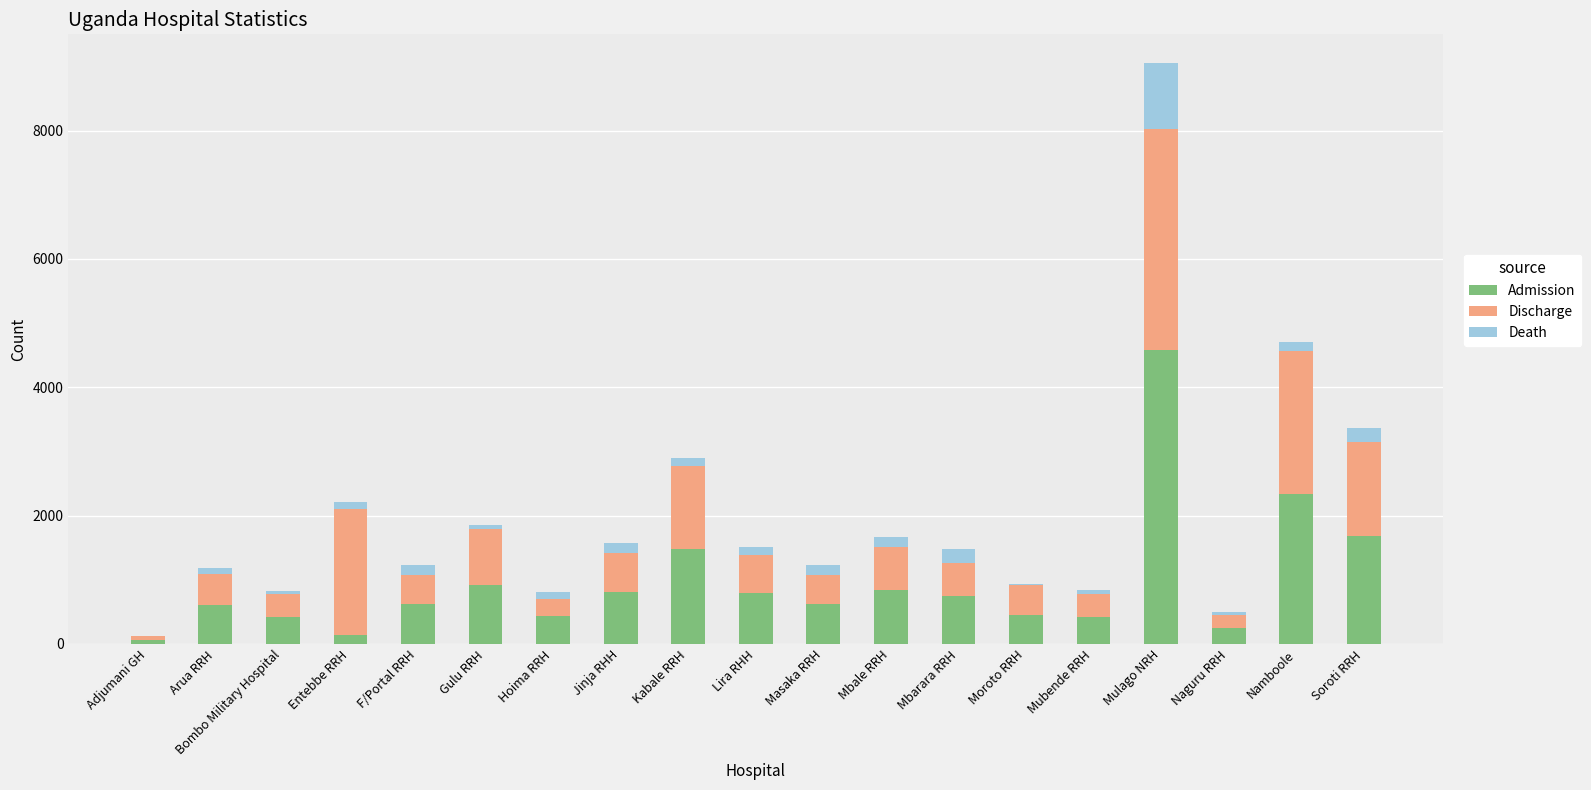

What is the maximum value for Admission?

4588